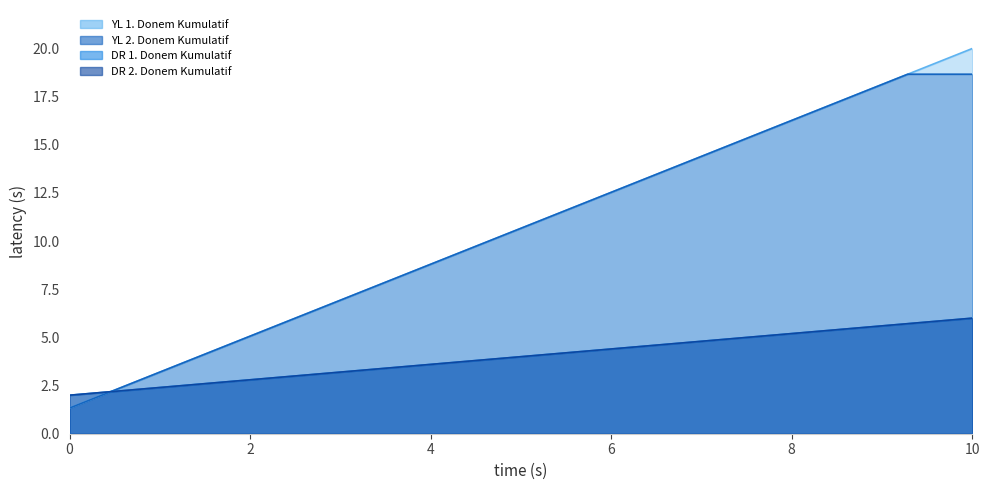

At which label does YL 1. Donem Kumulatif reach its peak?

10